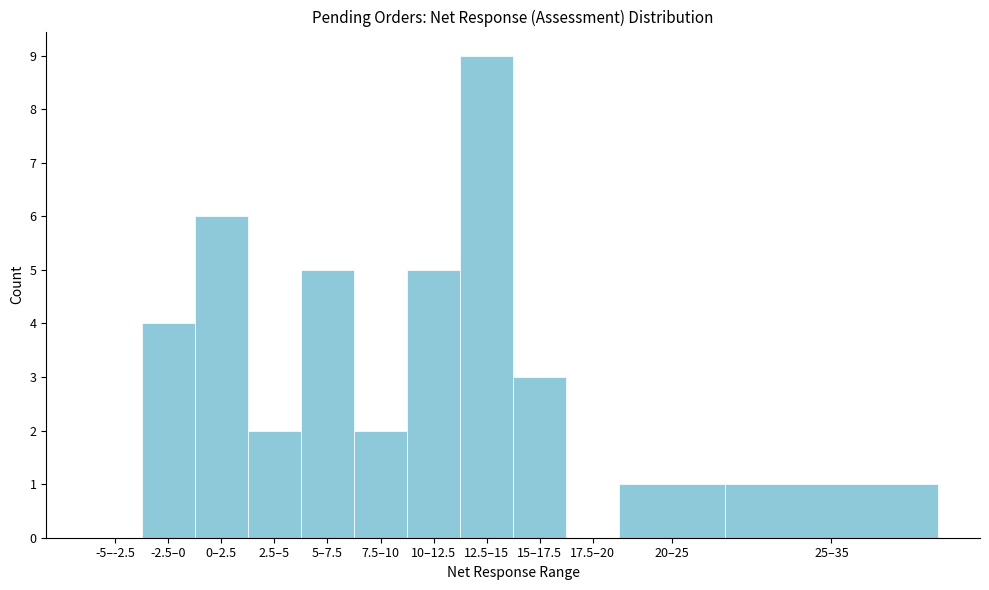

Reading right to left, what are all the values shown in this chart?

25–35=1	20–25=1	17.5–20=0	15–17.5=3	12.5–15=9	10–12.5=5	7.5–10=2	5–7.5=5	2.5–5=2	0–2.5=6	-2.5–0=4	-5–-2.5=0